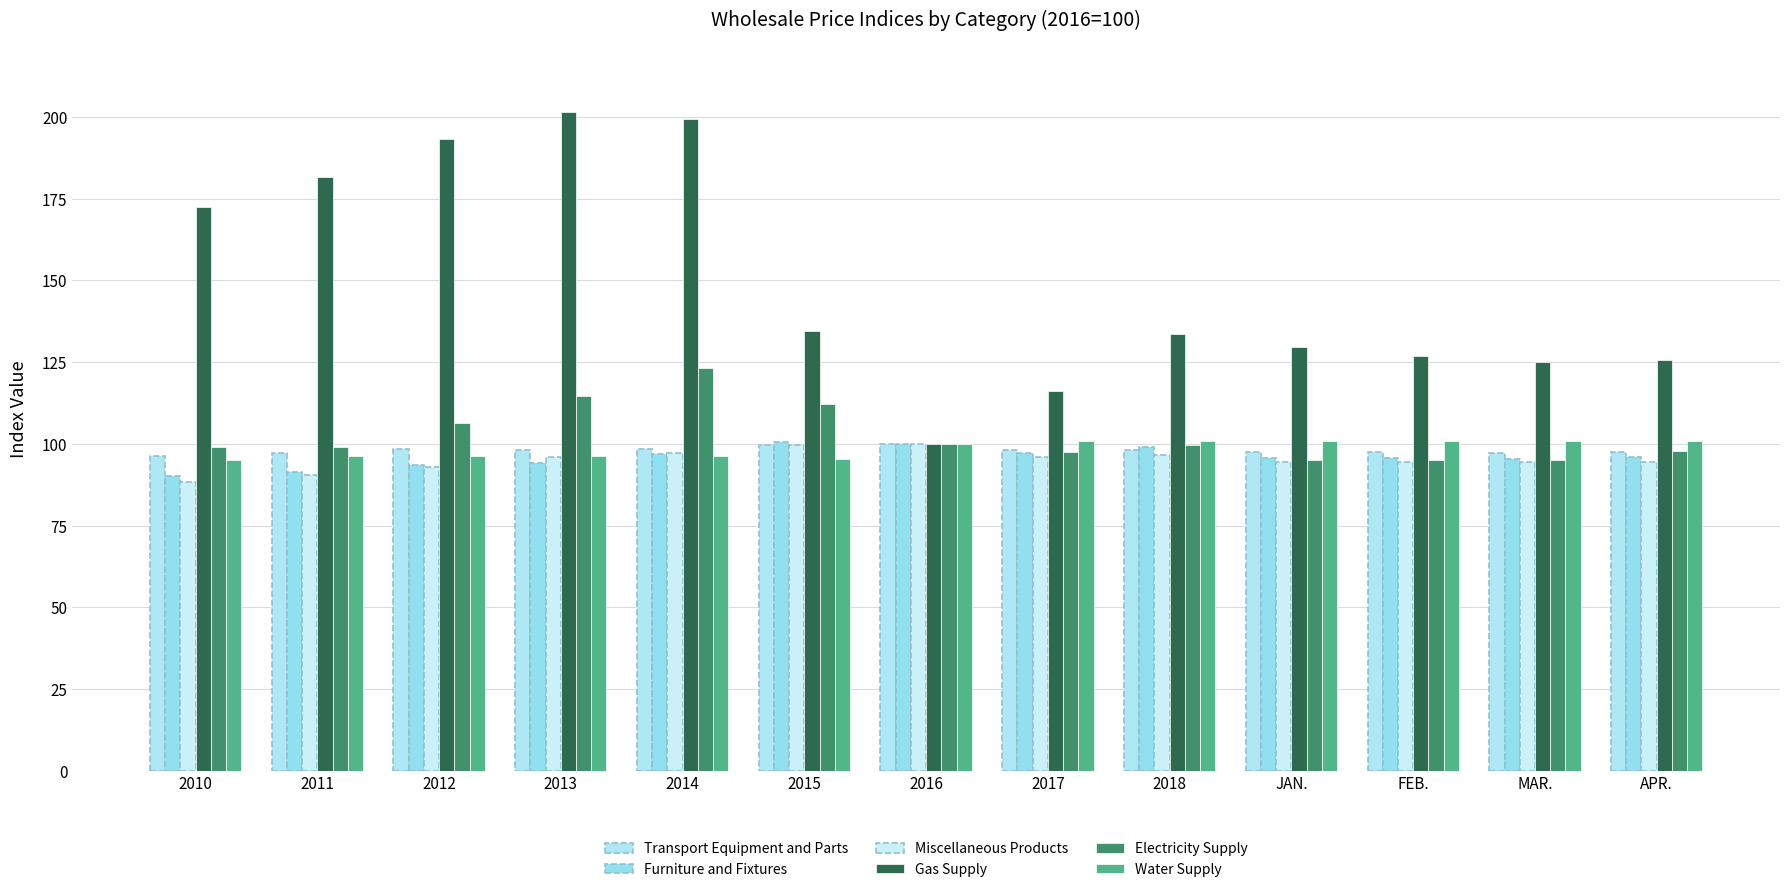

The Miscellaneous Products series shows 50.8 at 2018. True or false?

False